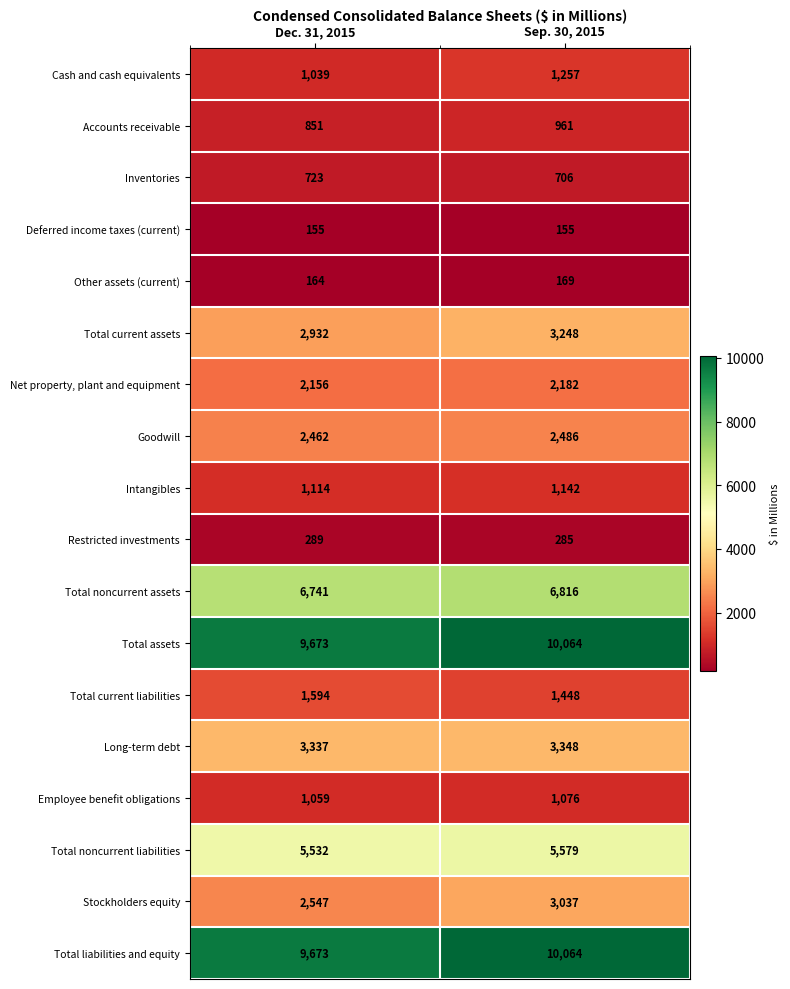

What is the greatest value displayed?

10064